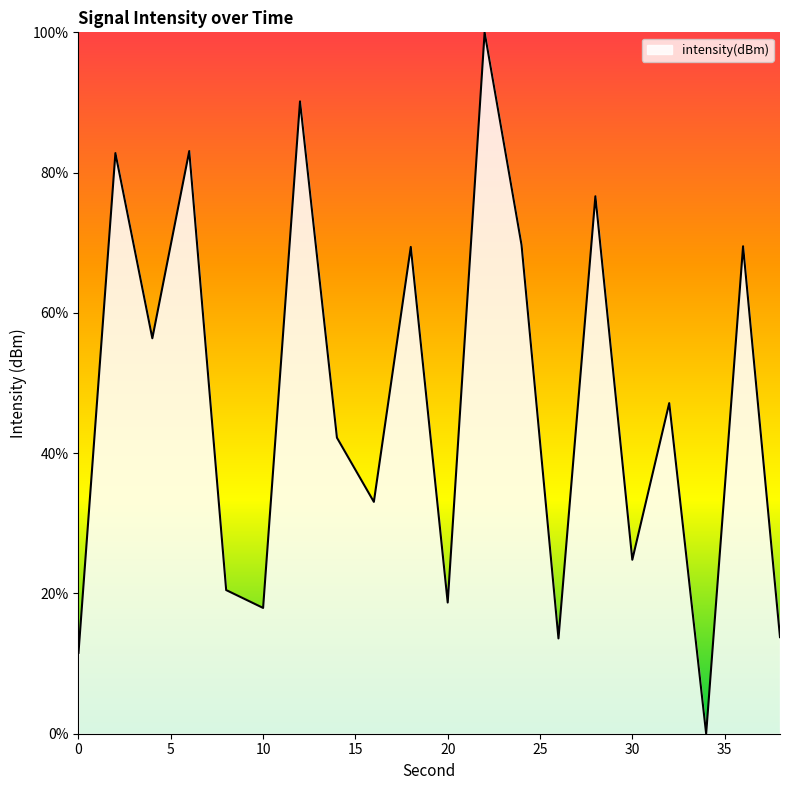

What is the greatest value displayed?

100.0